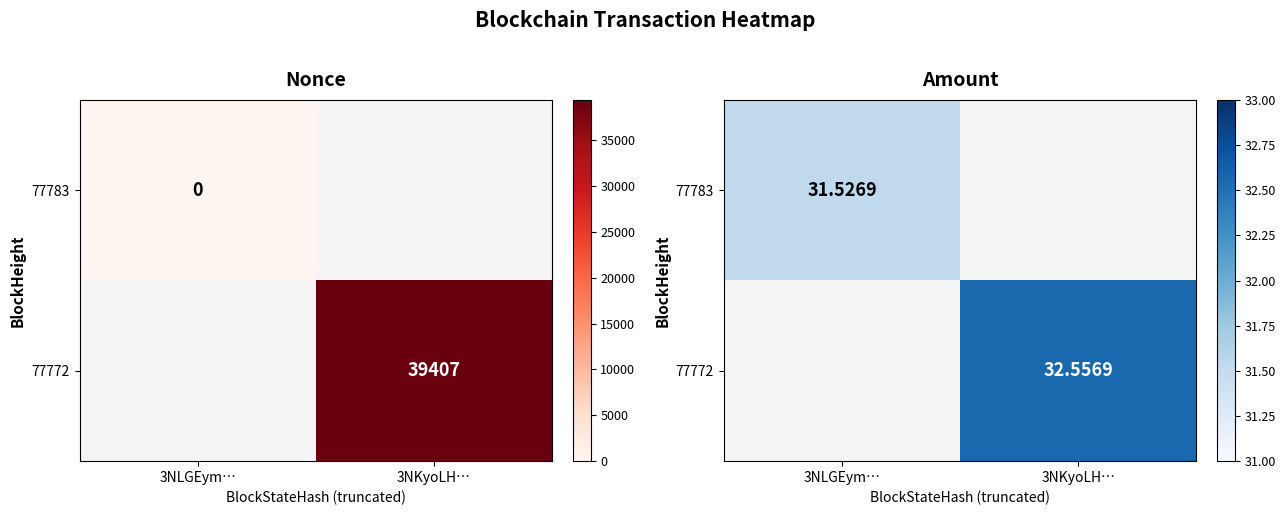

Where does the 77772 series first go above 32?

3NKyoLH…